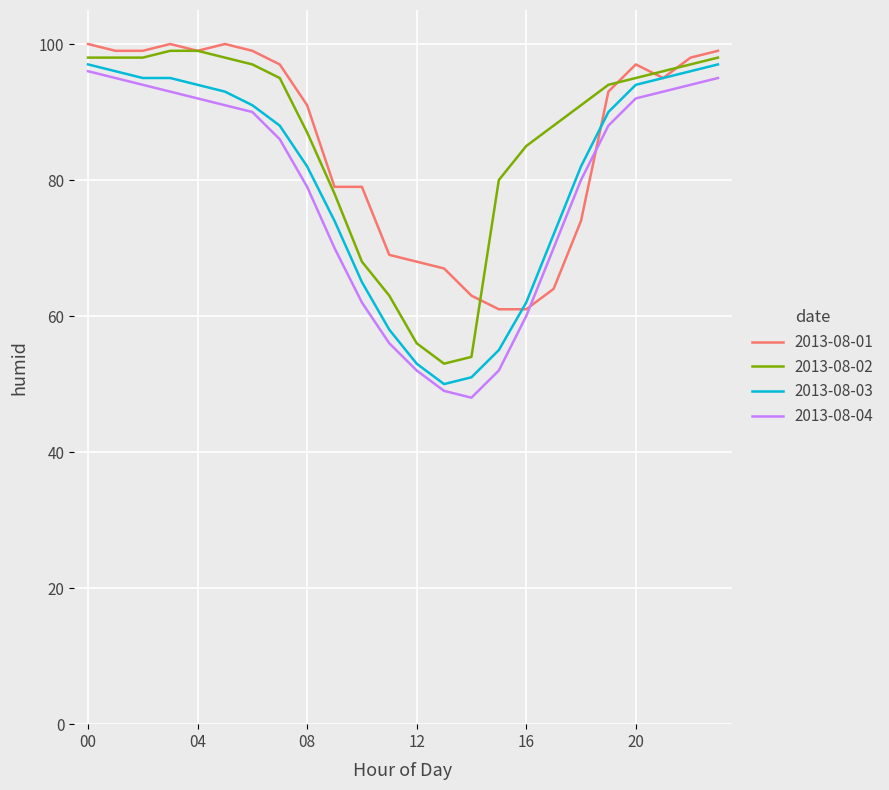

Does the chart display data point markers on the line(s)?

No